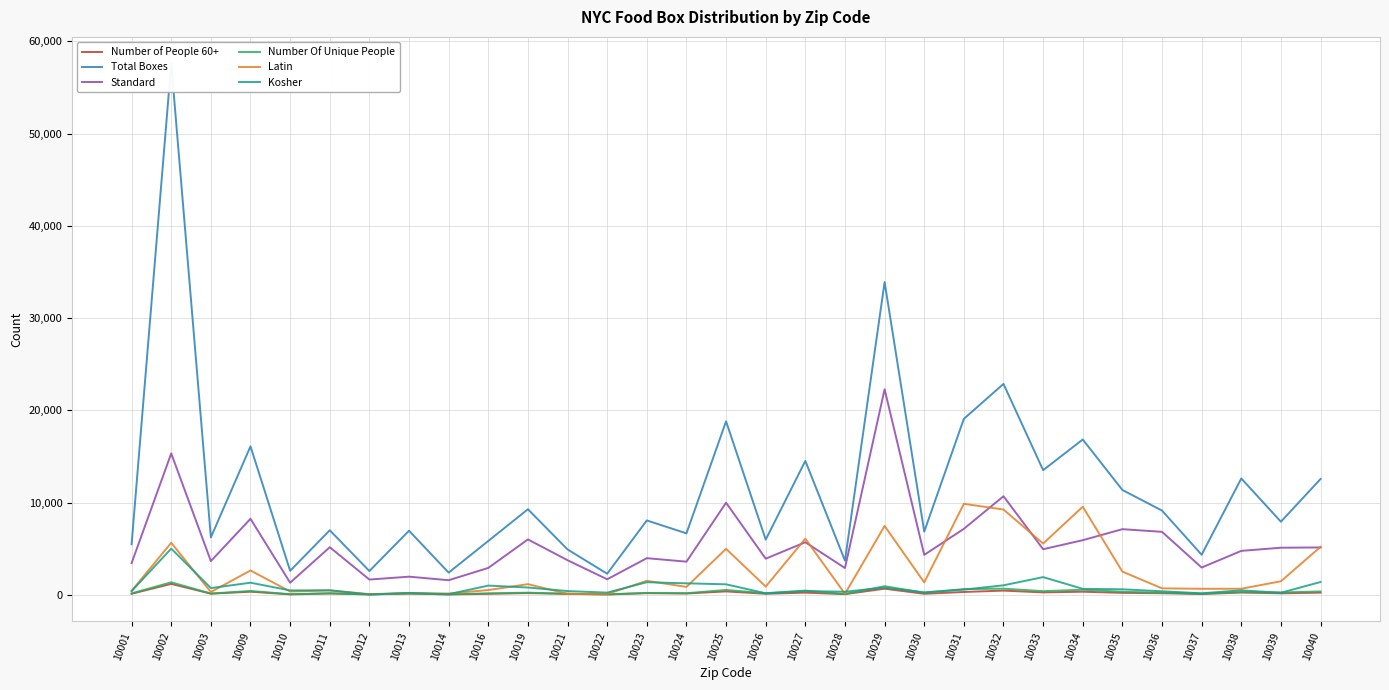

What value does the Total Boxes series have at 10009, to the nearest 100?

16100